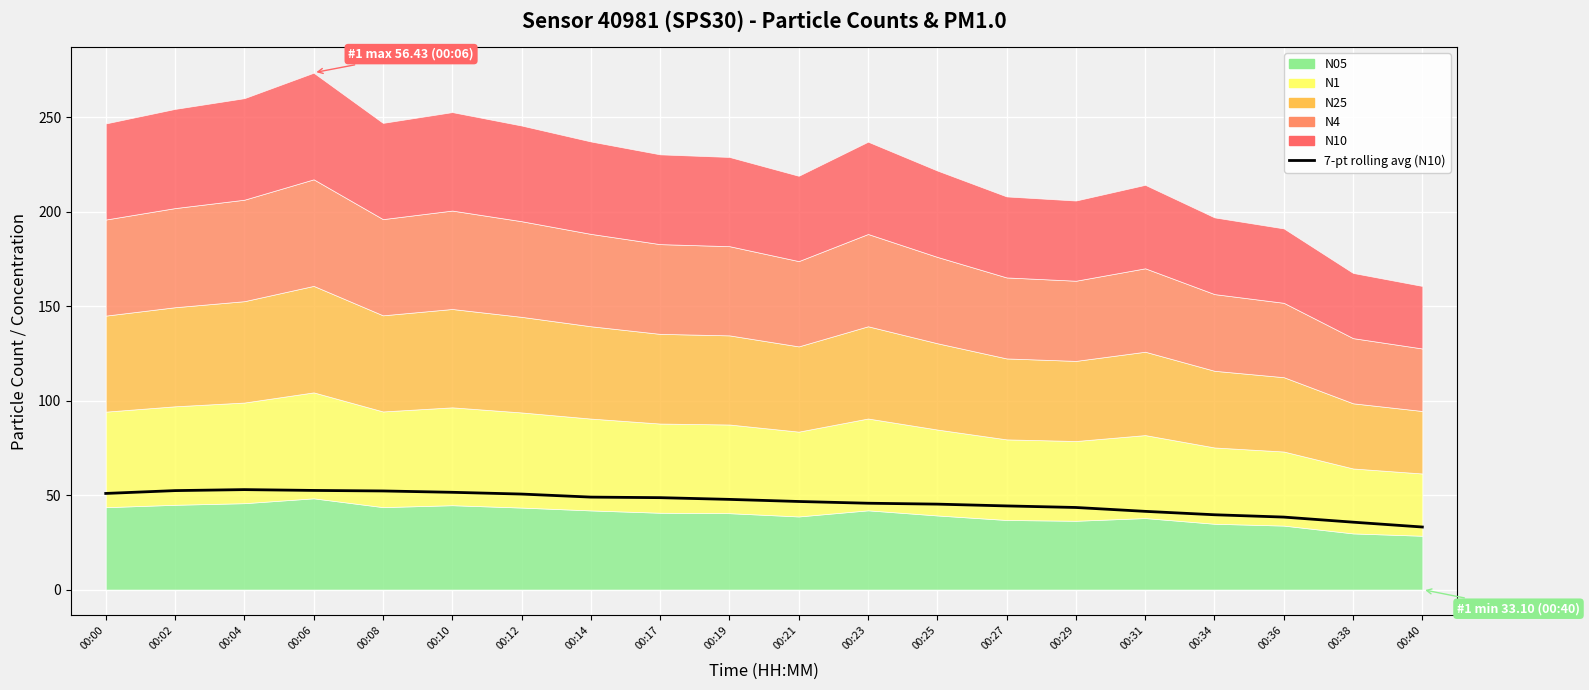

What is the change in value from 00:21 to 00:40?

-13.5